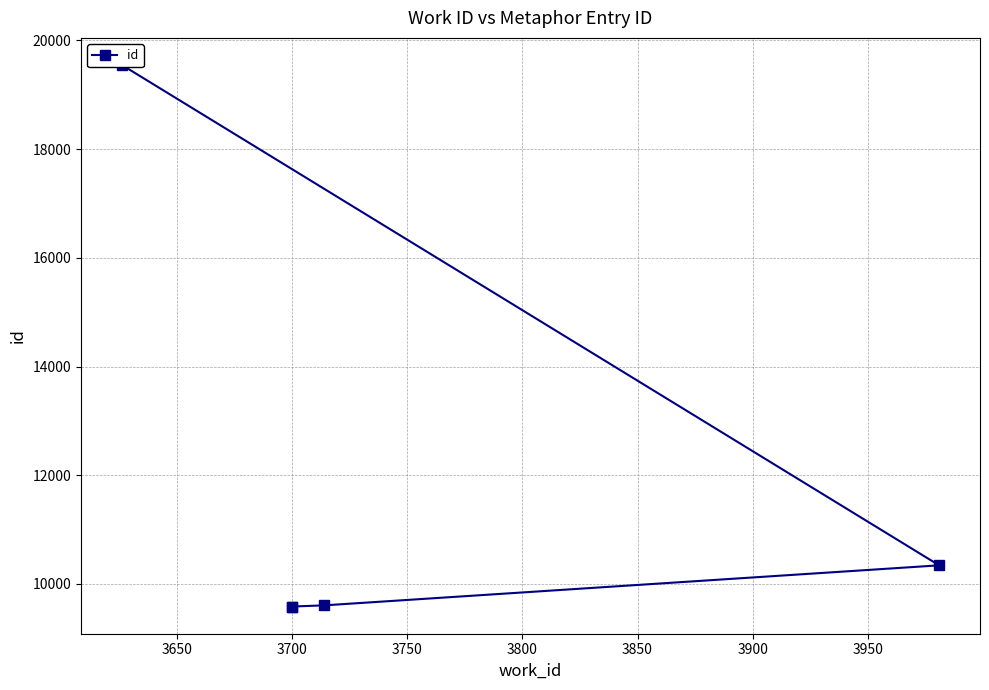

Count the number of data series in this chart.

1